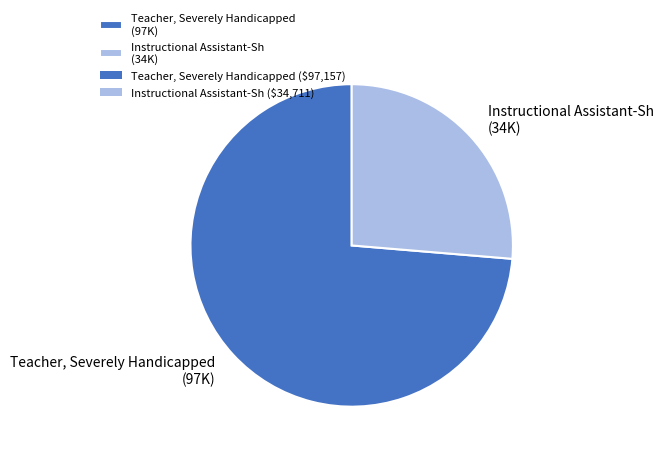

Is Teacher, Severely Handicapped the majority of the pie?

Yes